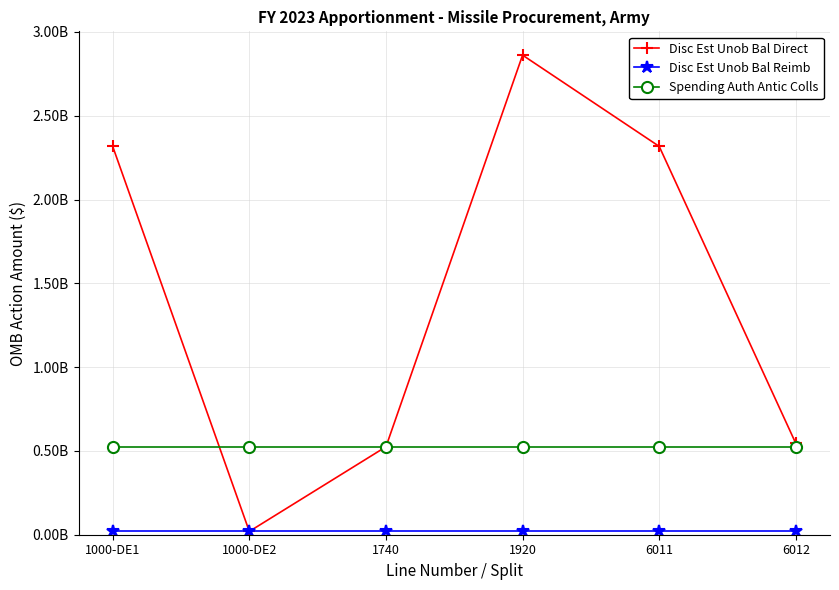

The value of Disc Est Unob Bal Direct at 6012 is 544430632. True or false?

True